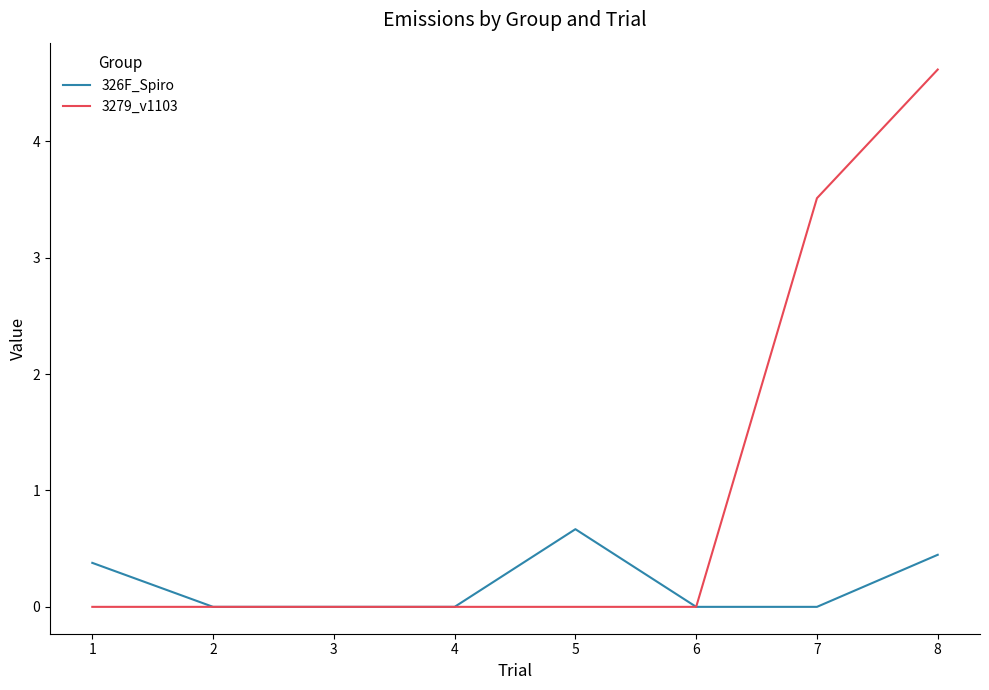

At 5, list the series in order from largest to smallest.

326F_Spiro, 3279_v1103